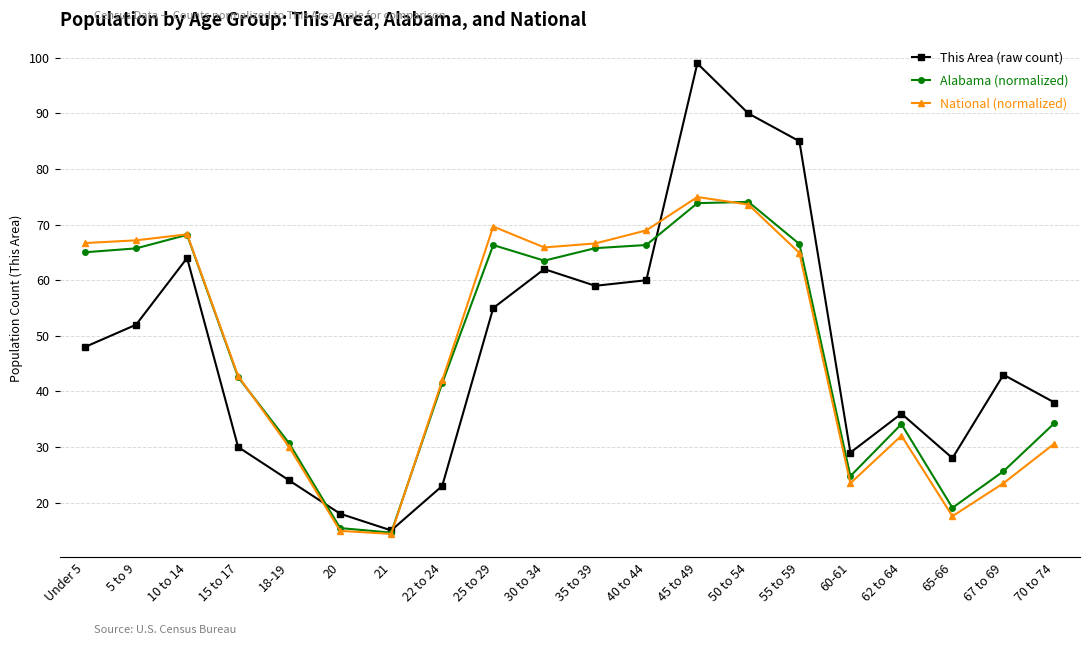

Which series ends up on top after the final intersection of National (normalized) and This Area (raw count)?

This Area (raw count)